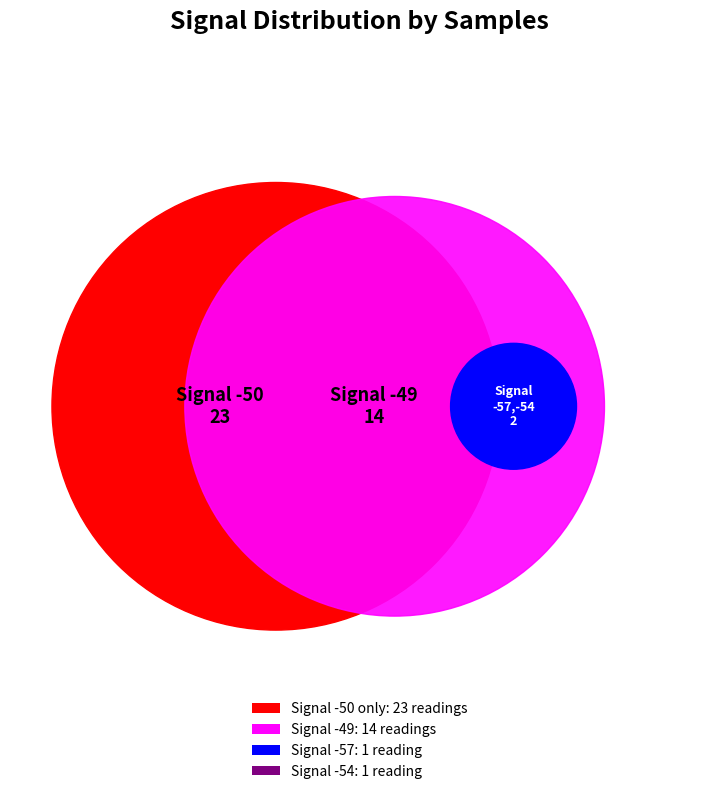

Is it true that -50 is 1% of the pie?

False